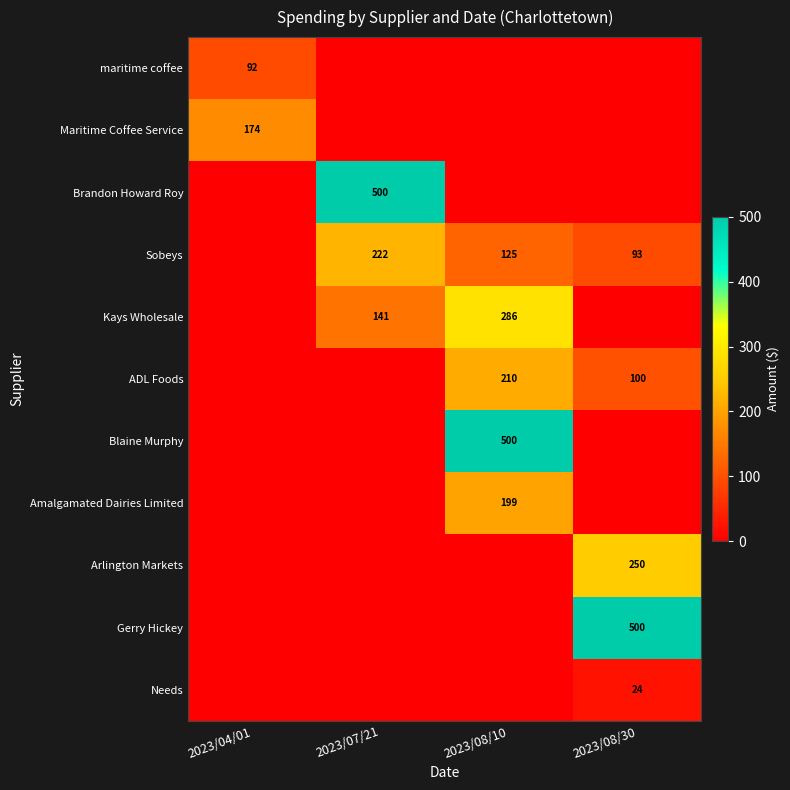

The ADL Foods series shows 94 at 2023/08/10. True or false?

False